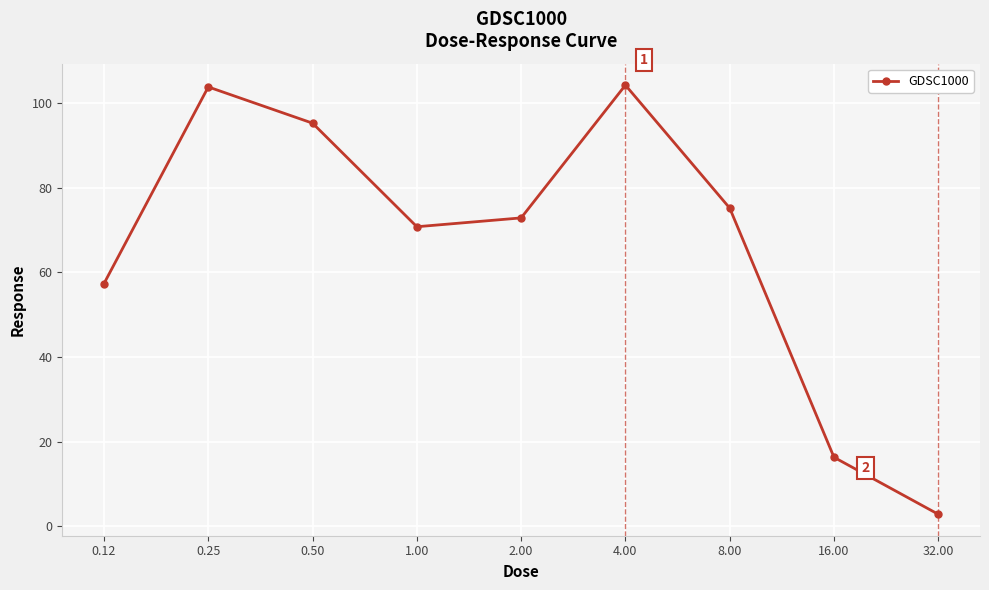

What is the minimum value shown in the chart?

2.9